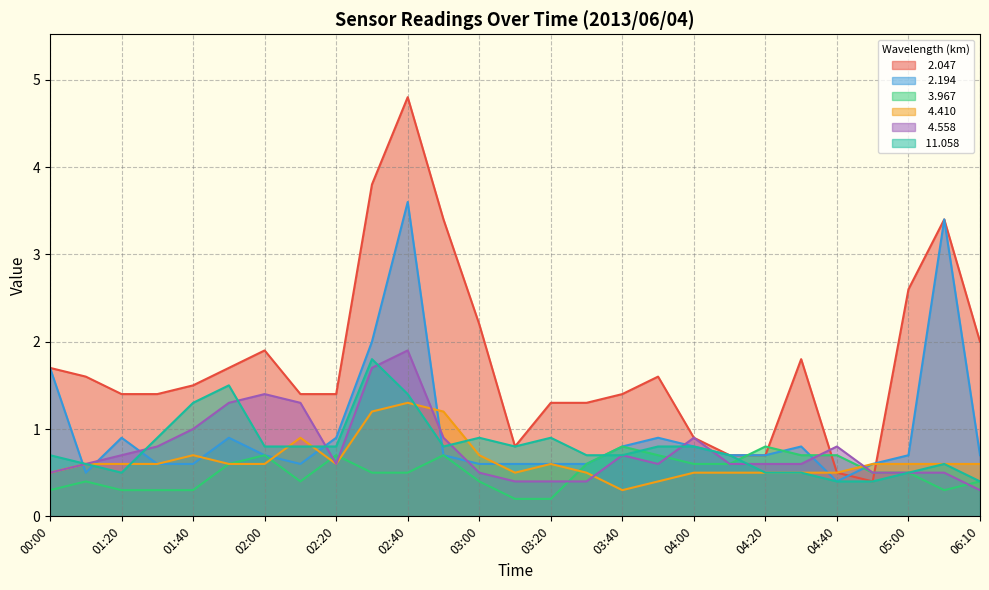

What is the spread (max minus min) of values at 02:40?

4.3